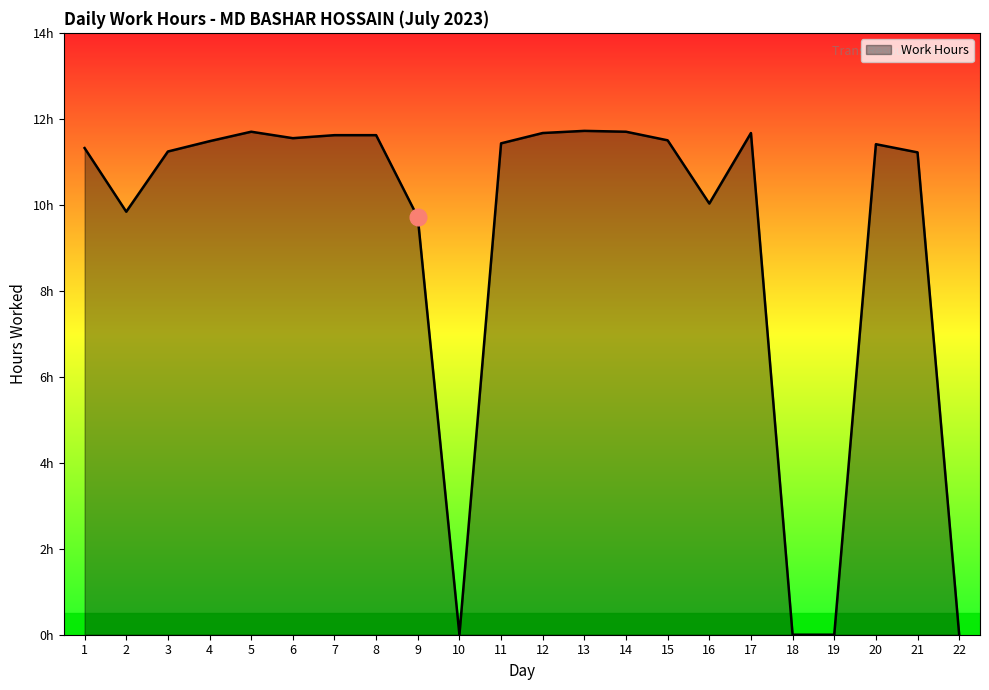

Is this an area chart (filled region under the line)?

Yes